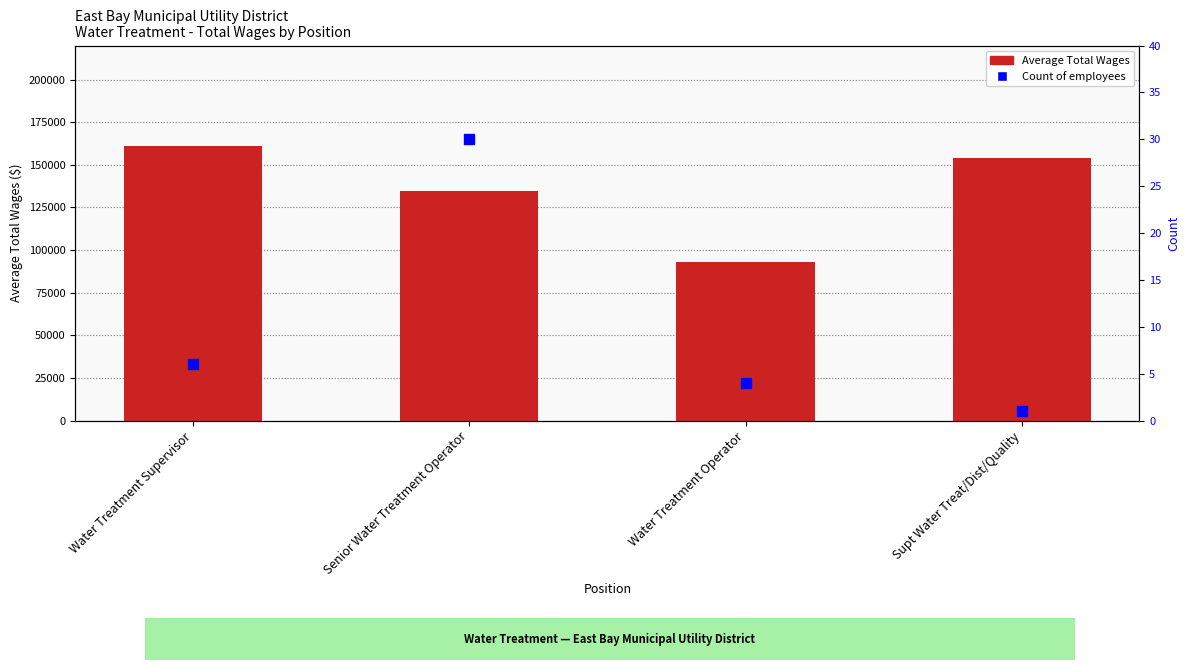

What is the total value across all series at Senior Water Treatment Operator?

134849.1